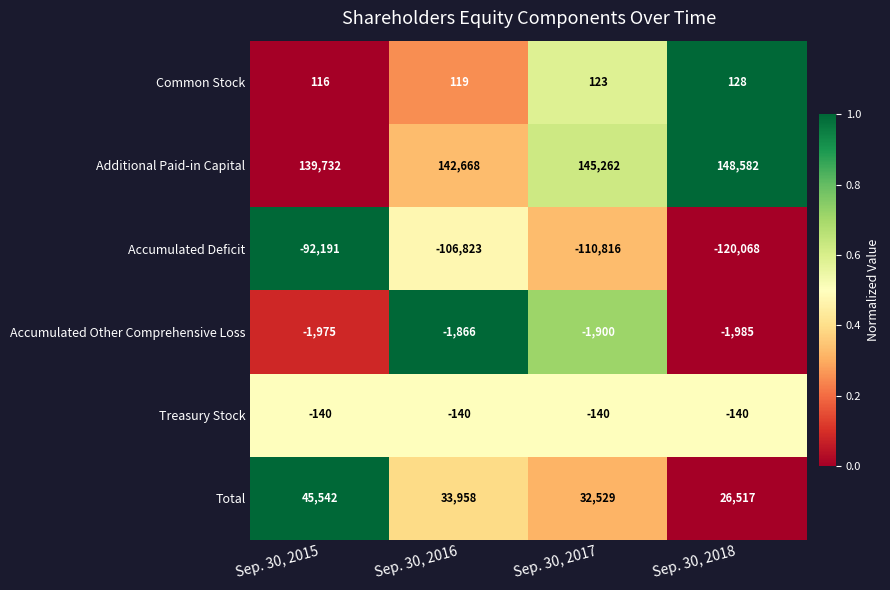

Reading left to right, what are all the values shown in this chart?

Common Stock: 116	119	123	128
Additional Paid-in Capital: 139732	142668	145262	148582
Accumulated Deficit: -92191	-106823	-110816	-120068
Accumulated Other Comprehensive Loss: -1975	-1866	-1900	-1985
Treasury Stock: -140	-140	-140	-140
Total: 45542	33958	32529	26517